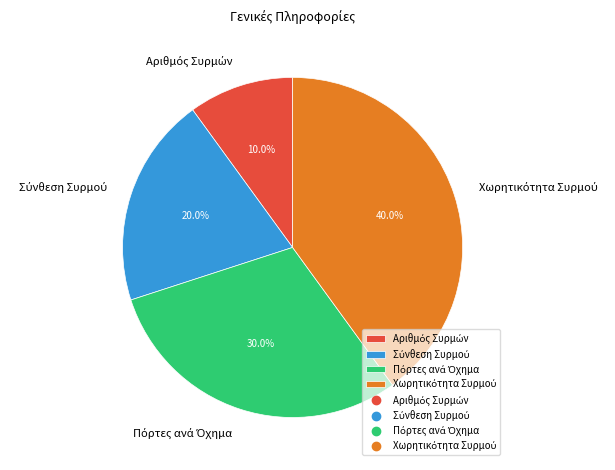

Is there a majority slice in this chart?

No